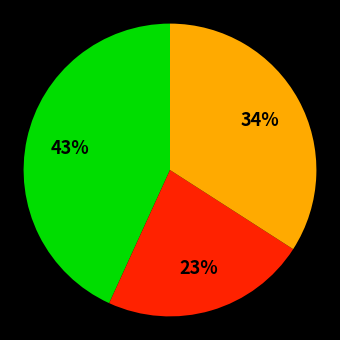

To the nearest percent, what is the average slice percentage?

33%